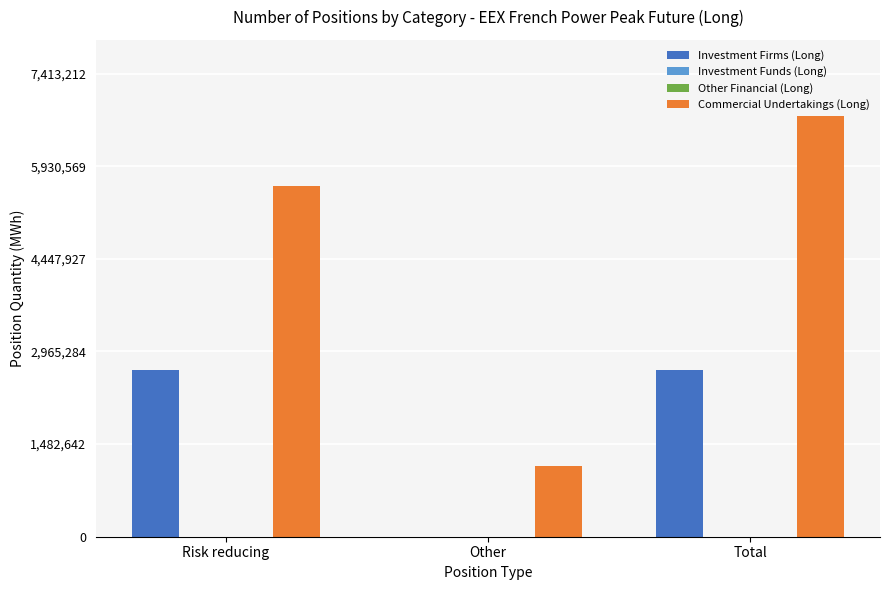

At which category is the sum across all series the highest?

Total